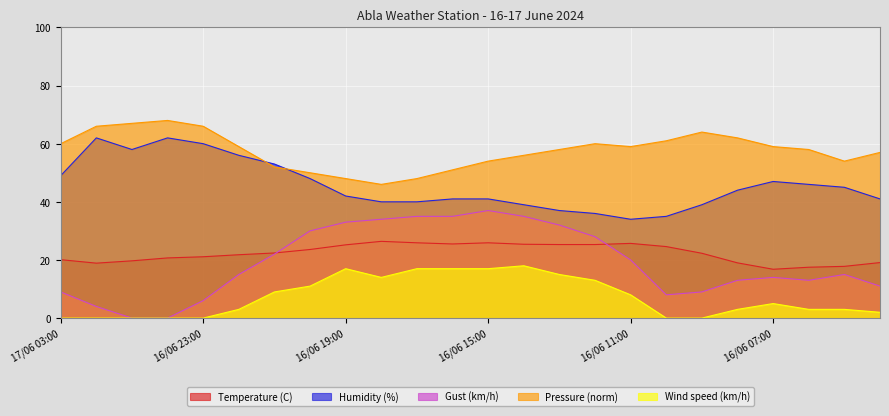

At which category is the sum across all series the highest?

16/06 15:00